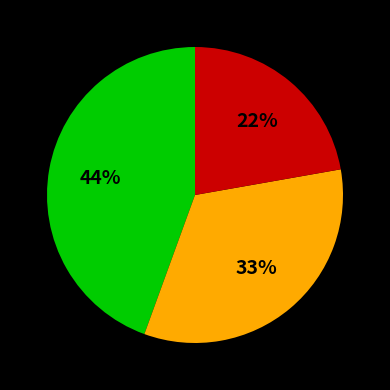

Does any single category account for the majority?

No